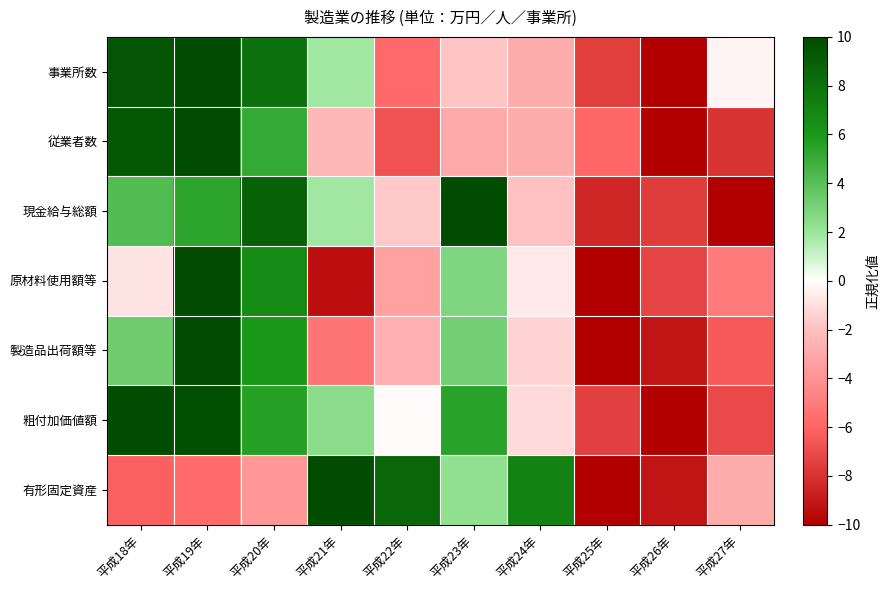

Reading left to right, transcribe all the data shown in this chart.

事業所数: 平成18年=9.5	平成19年=10.0	平成20年=8.0	平成21年=1.9	平成22年=-5.8	平成23年=-1.9	平成24年=-2.8	平成25年=-7.5	平成26年=-10.0	平成27年=-0.4
従業者数: 平成18年=9.4	平成19年=10.0	平成20年=5.1	平成21年=-2.3	平成22年=-6.7	平成23年=-3.0	平成24年=-2.8	平成25年=-5.9	平成26年=-10.0	平成27年=-8.0
現金給与総額: 平成18年=4.1	平成19年=5.4	平成20年=8.8	平成21年=1.8	平成22年=-1.7	平成23年=10.0	平成24年=-1.9	平成25年=-8.5	平成26年=-7.6	平成27年=-10.0
原材料使用額等: 平成18年=-0.8	平成19年=10.0	平成20年=6.7	平成21年=-9.4	平成22年=-3.3	平成23年=2.7	平成24年=-0.6	平成25年=-10.0	平成26年=-7.3	平成27年=-5.0
製造品出荷額等: 平成18年=3.3	平成19年=10.0	平成20年=6.1	平成21年=-5.4	平成22年=-2.7	平成23年=3.1	平成24年=-1.4	平成25年=-10.0	平成26年=-9.2	平成27年=-6.5
粗付加価値額: 平成18年=10.0	平成19年=9.8	平成20年=5.6	平成21年=2.5	平成22年=-0.1	平成23年=5.5	平成24年=-1.1	平成25年=-7.5	平成26年=-10.0	平成27年=-7.1
有形固定資産: 平成18年=-6.2	平成19年=-5.7	平成20年=-3.8	平成21年=10.0	平成22年=8.5	平成23年=2.2	平成24年=7.1	平成25年=-10.0	平成26年=-9.2	平成27年=-2.9